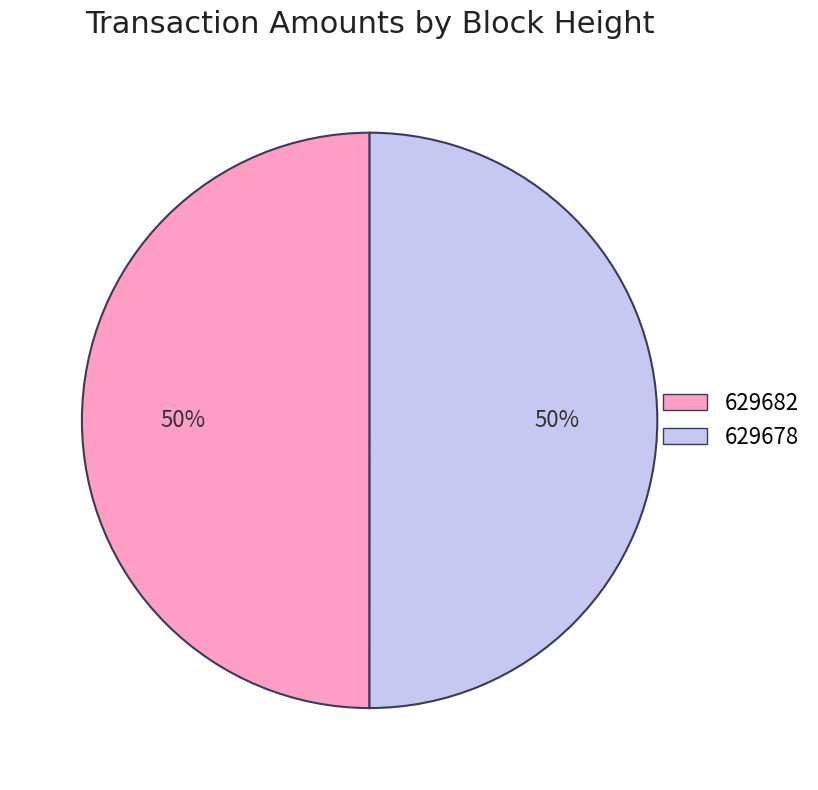

To the nearest percent, what is the average slice percentage?

50%